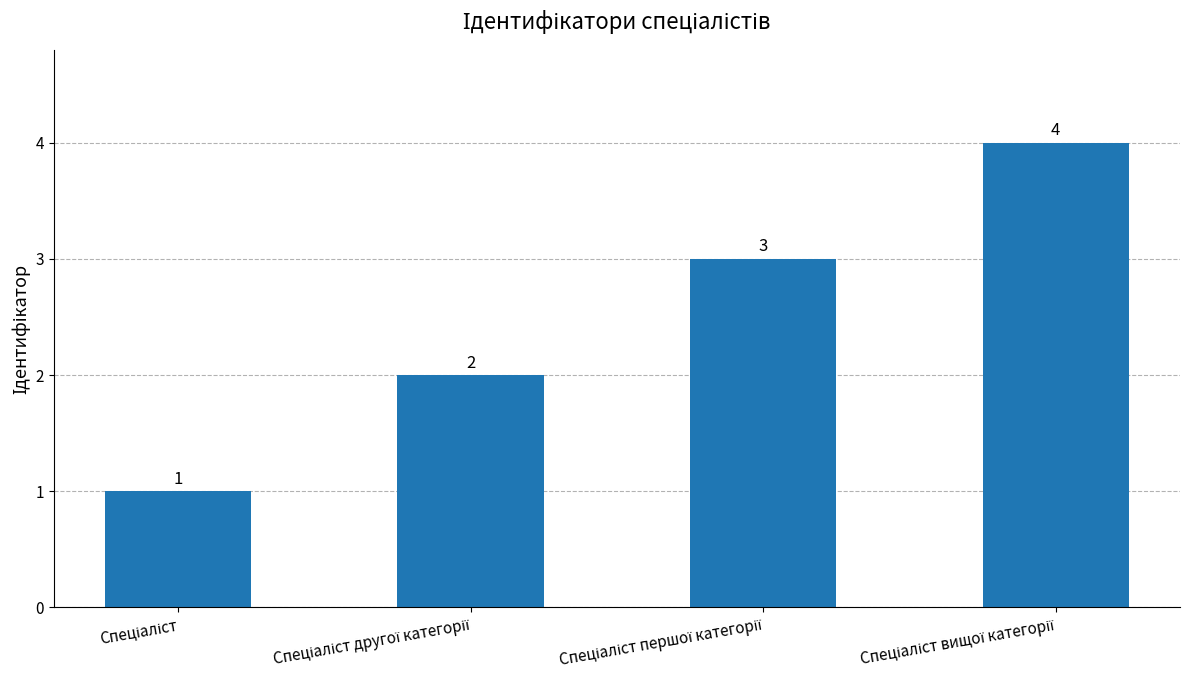

How many values are below 3?

2